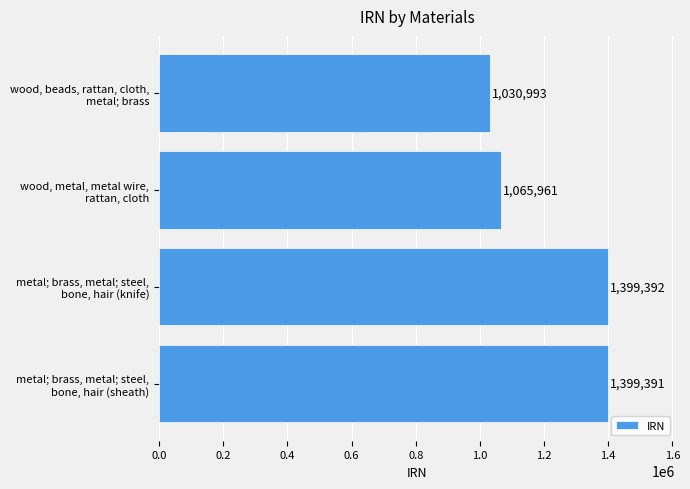

Where is the data nearest to the value 1215192?

wood, metal, metal wire,
rattan, cloth